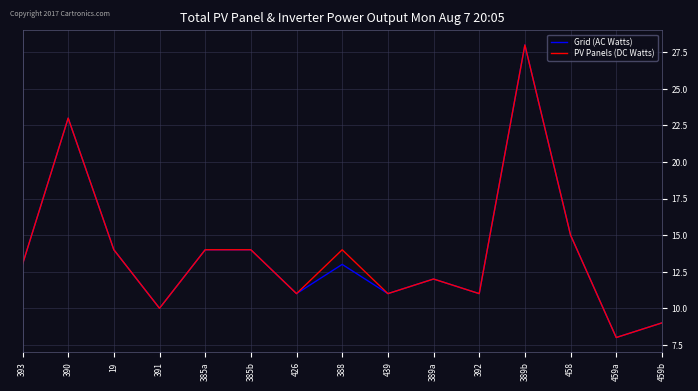

What are all the series names shown in the legend?

Grid (AC Watts), PV Panels (DC Watts)